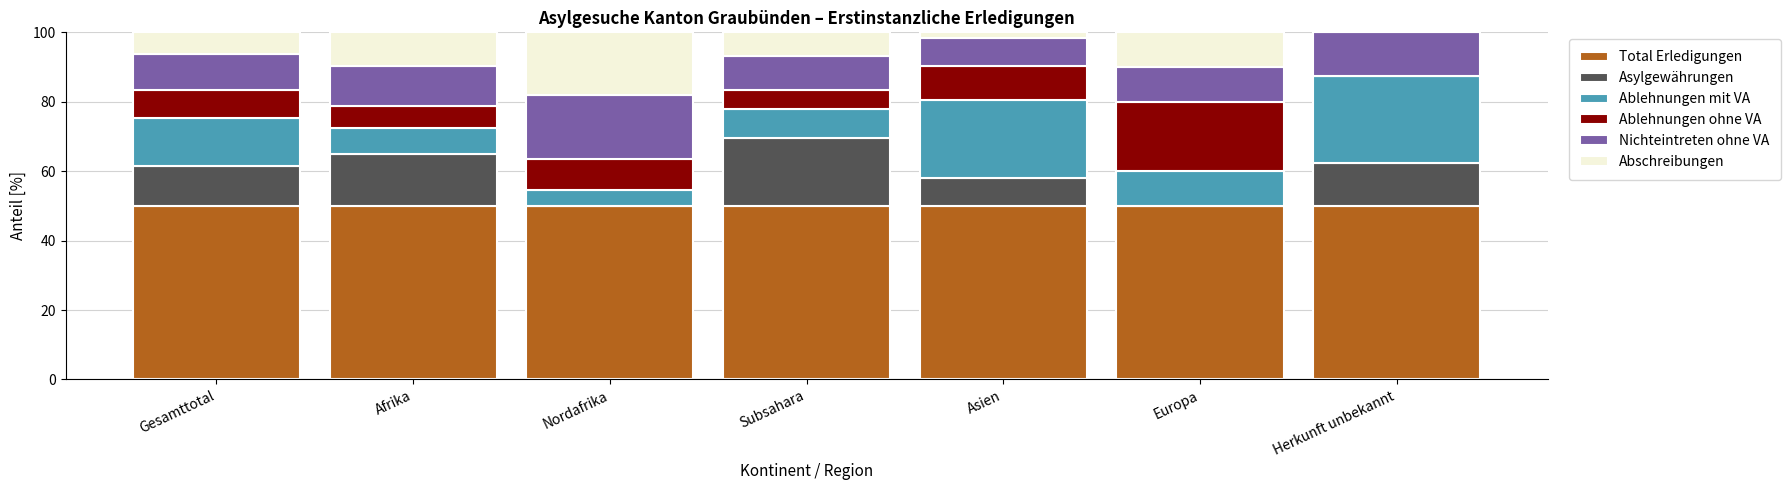

How many series are shown in this chart?

6